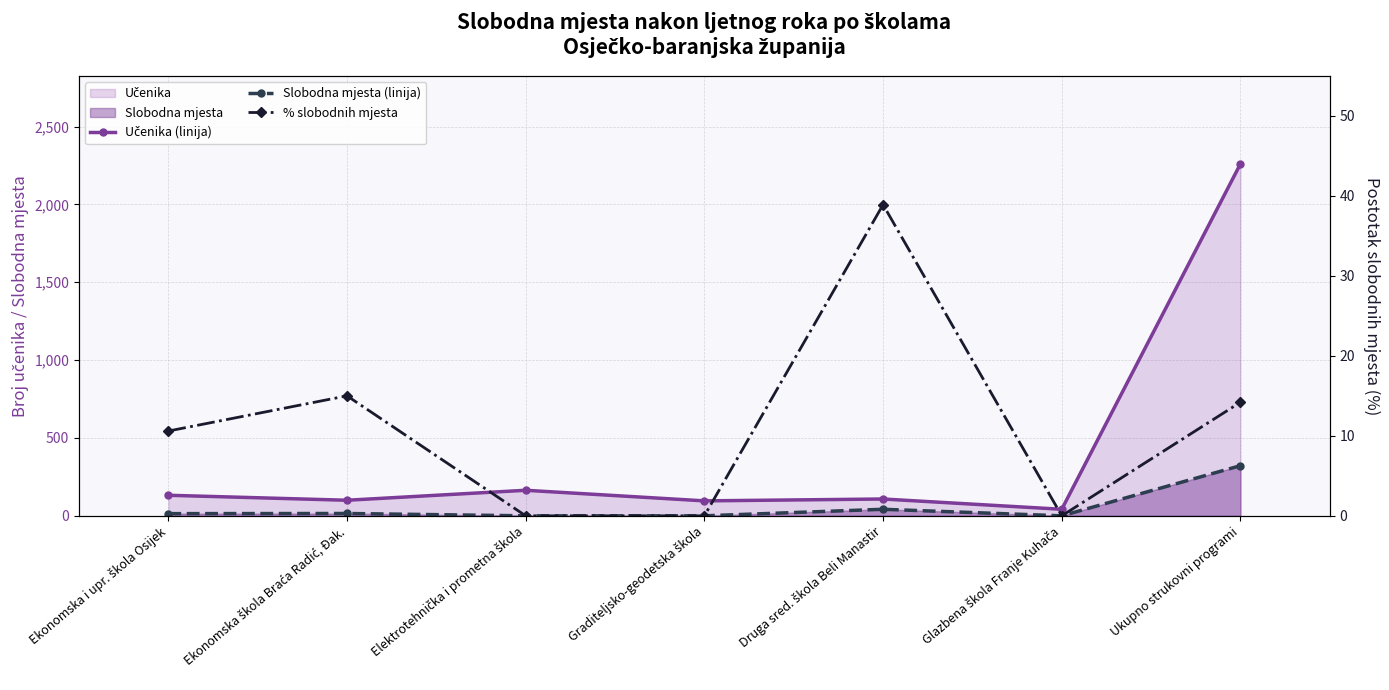

What is the difference between the second highest and minimum values in the Učenika (linija) series?

122.0